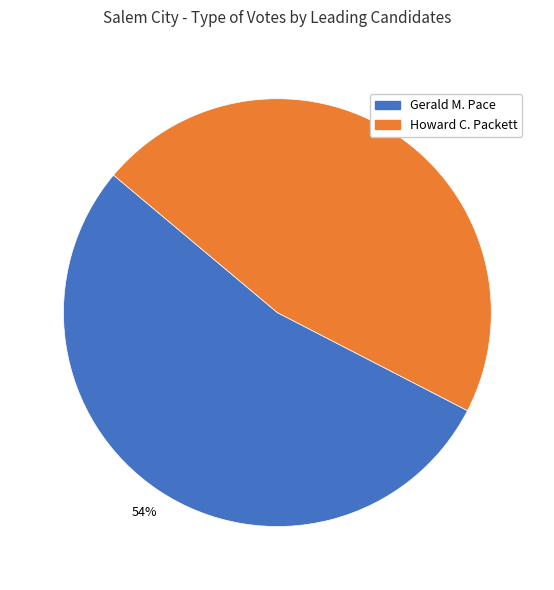

Is the sum of Gerald M. Pace and Howard C. Packett greater than half?

Yes